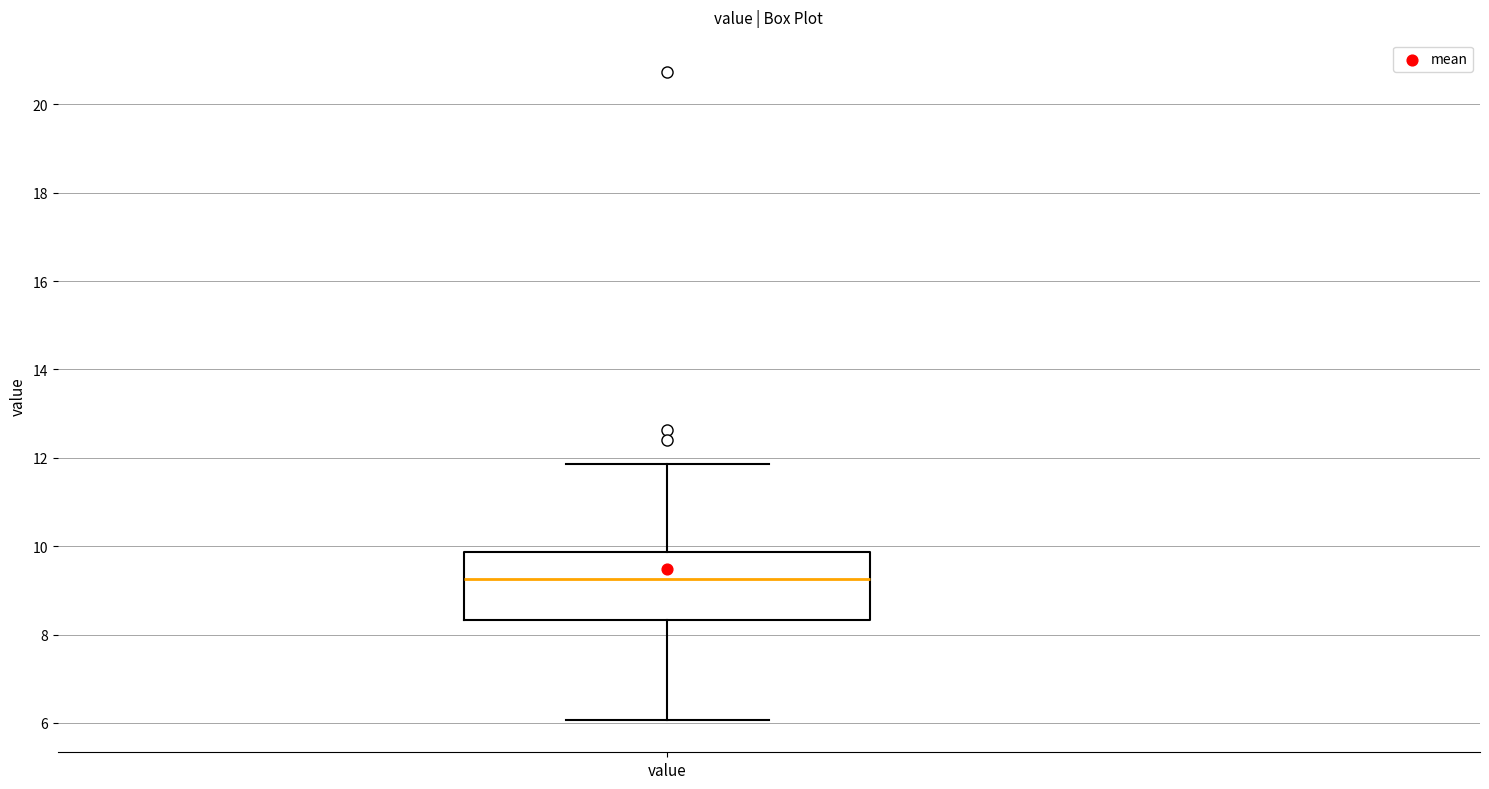

Where does the upper whisker of the box for value end on the y-axis? The values are not printed on the chart, so give them approximately, as read against the axis.

11.8